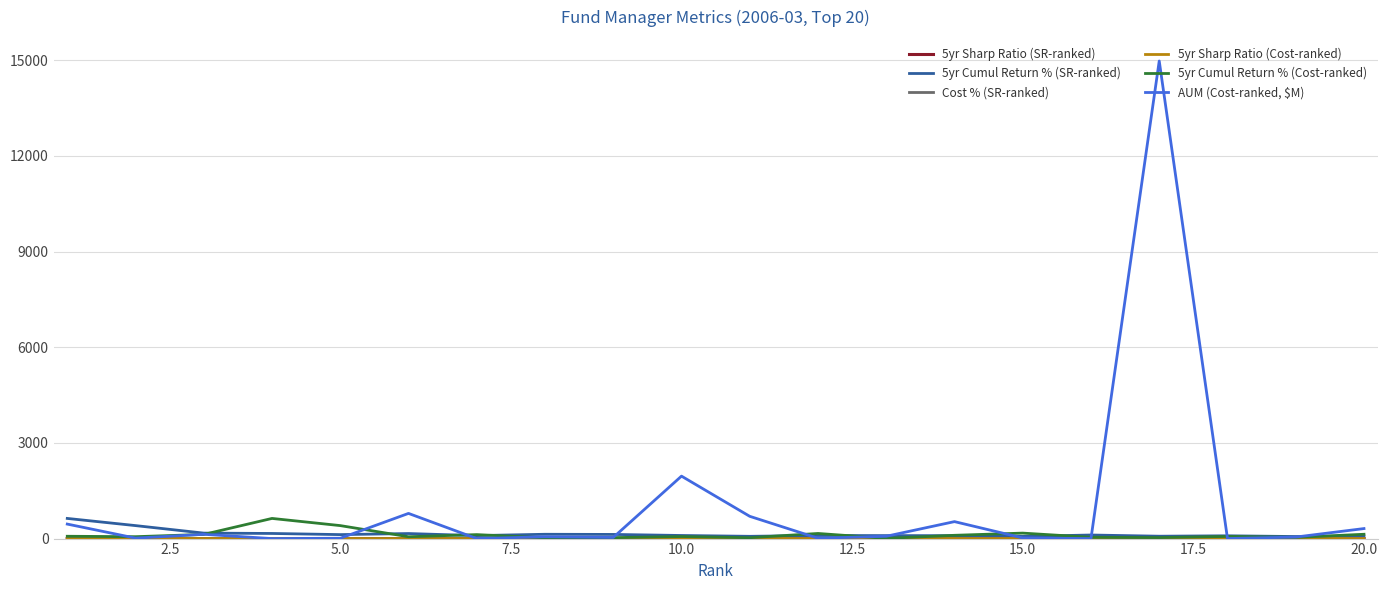

What is the maximum value for 5yr Cumul Return % (SR-ranked)?

632.1